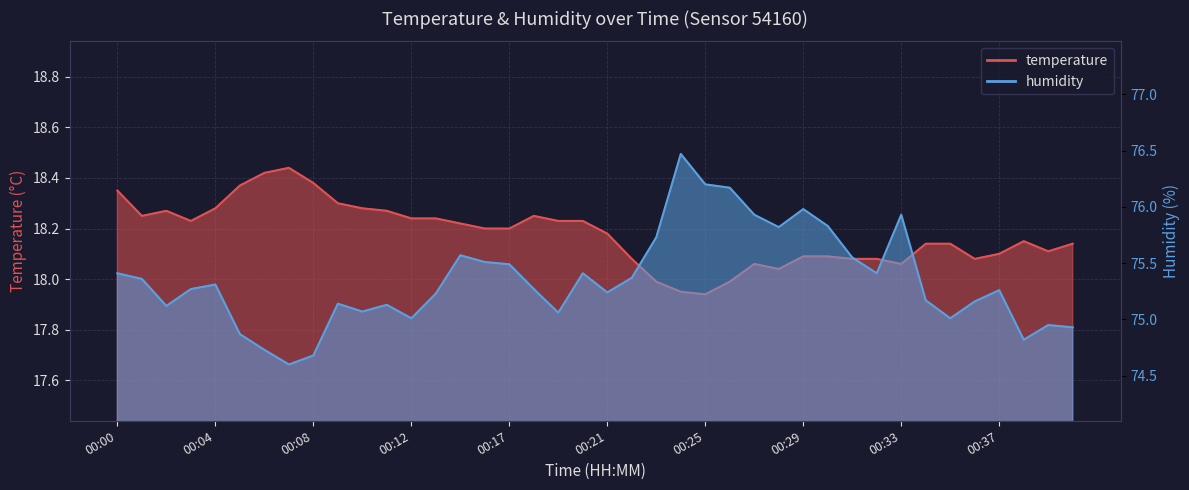

Which label corresponds to the largest value in the chart?

00:24